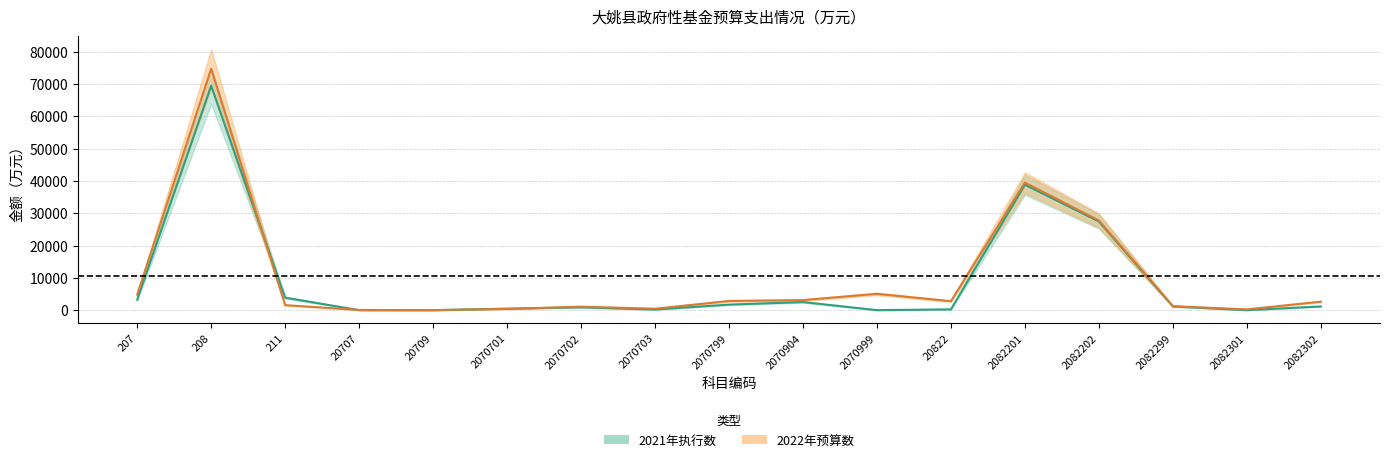

Where is the first local minimum for 2022年预算数?

20709